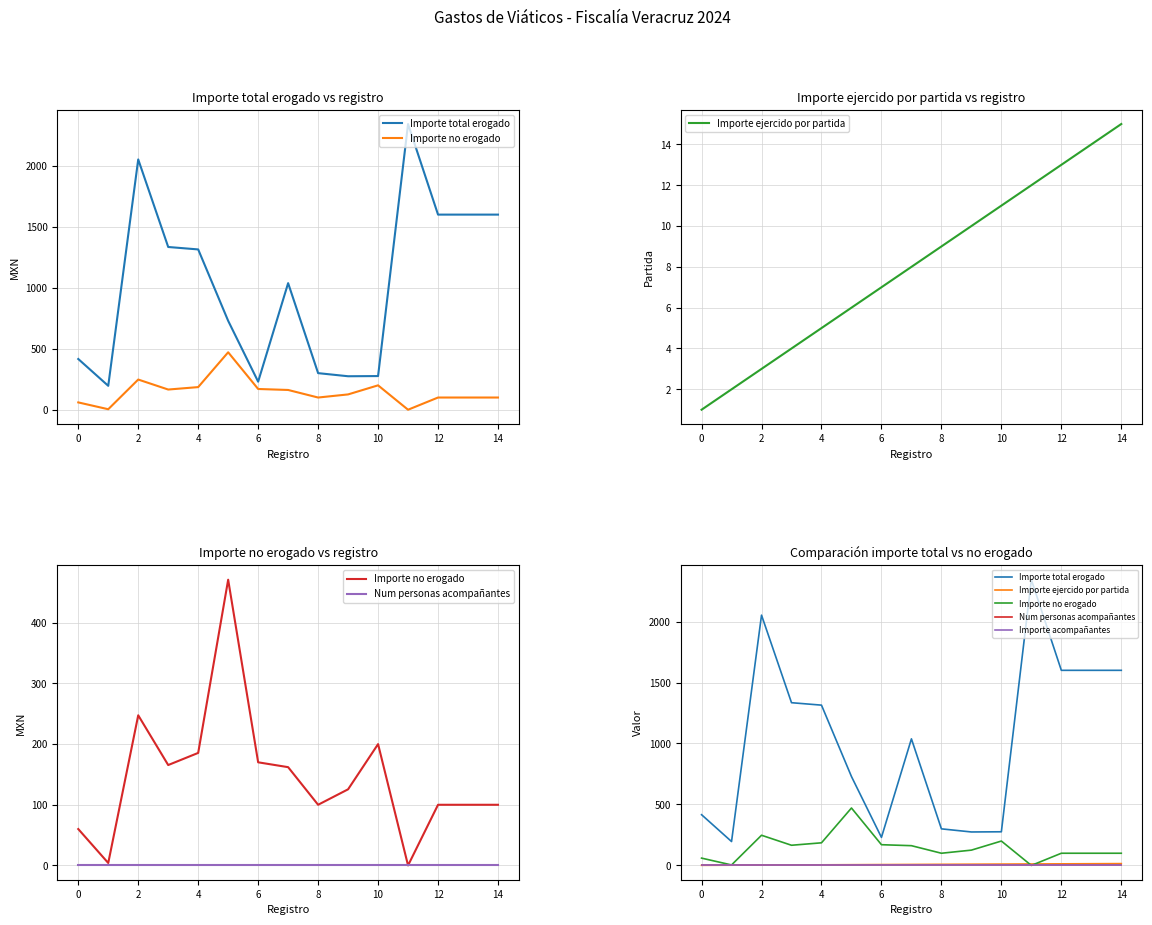

True or false: Importe no erogado and Importe total erogado cross at least once.

False